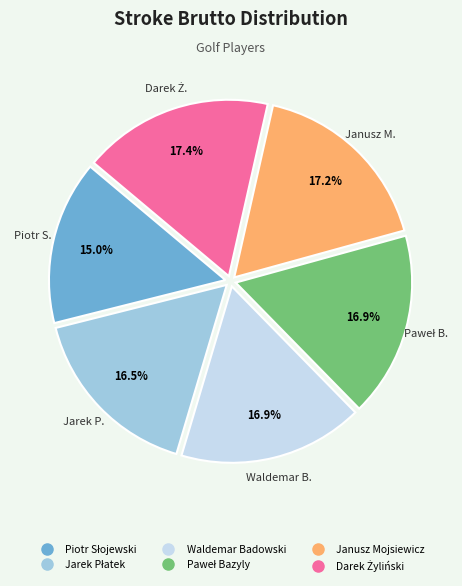

What portion of the pie excludes Janusz Mojsiewicz?

82.8%